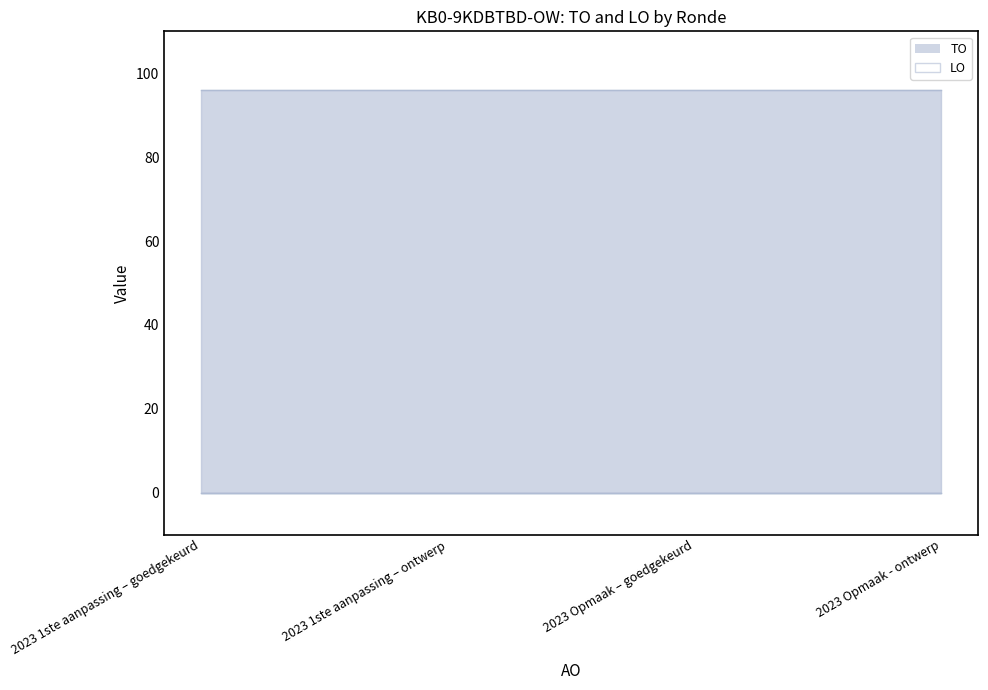

Reading right to left, transcribe all the data shown in this chart.

TO line: 2023 Opmaak - ontwerp=96	2023 Opmaak – goedgekeurd=96	2023 1ste aanpassing – ontwerp=96	2023 1ste aanpassing – goedgekeurd=96
LO line: 2023 Opmaak - ontwerp=0	2023 Opmaak – goedgekeurd=0	2023 1ste aanpassing – ontwerp=0	2023 1ste aanpassing – goedgekeurd=0